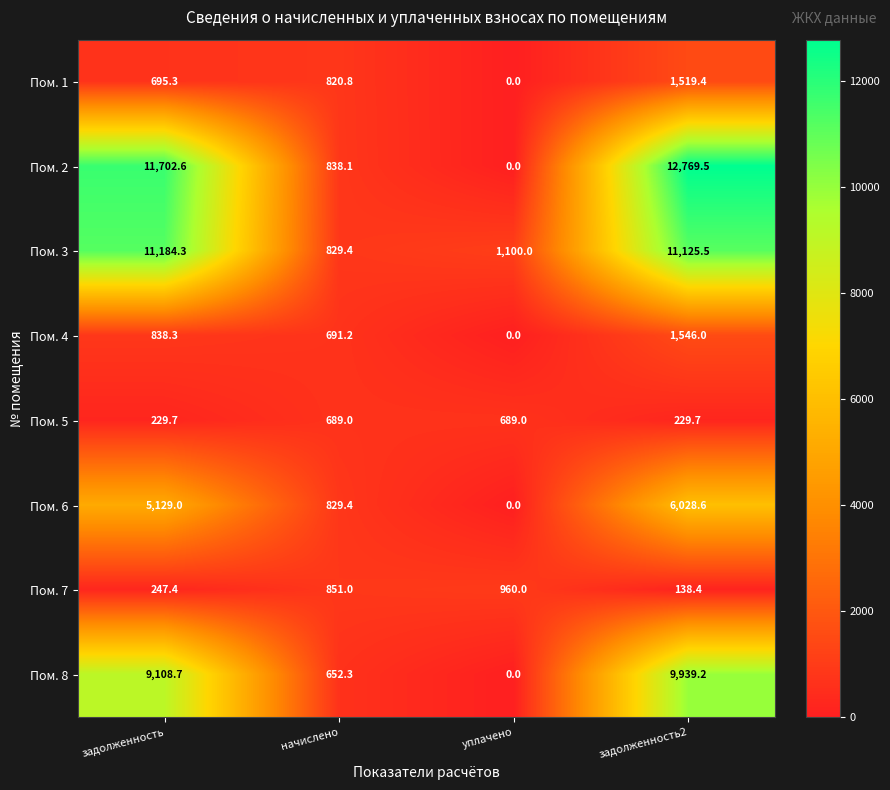

At how many categories does at least one series exceed 3444?

2